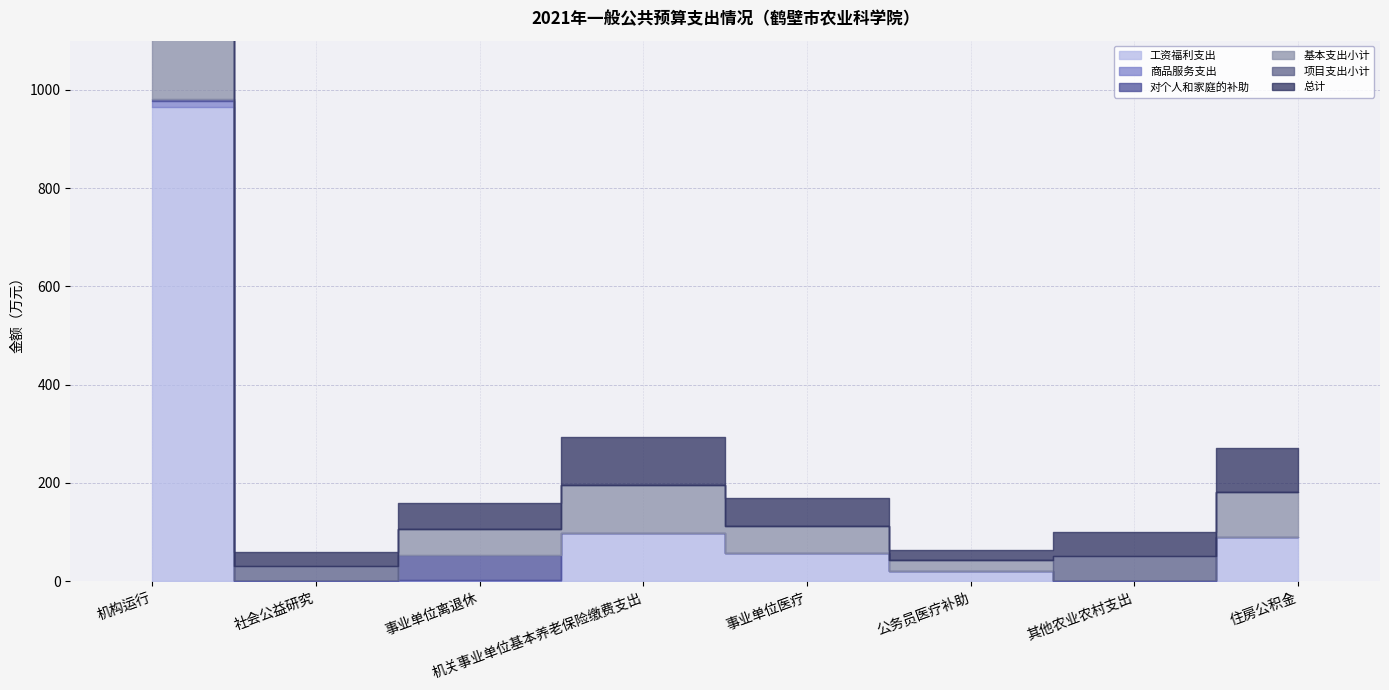

True or false: 总计 has a value of 53.0 at 事业单位离退休.

True